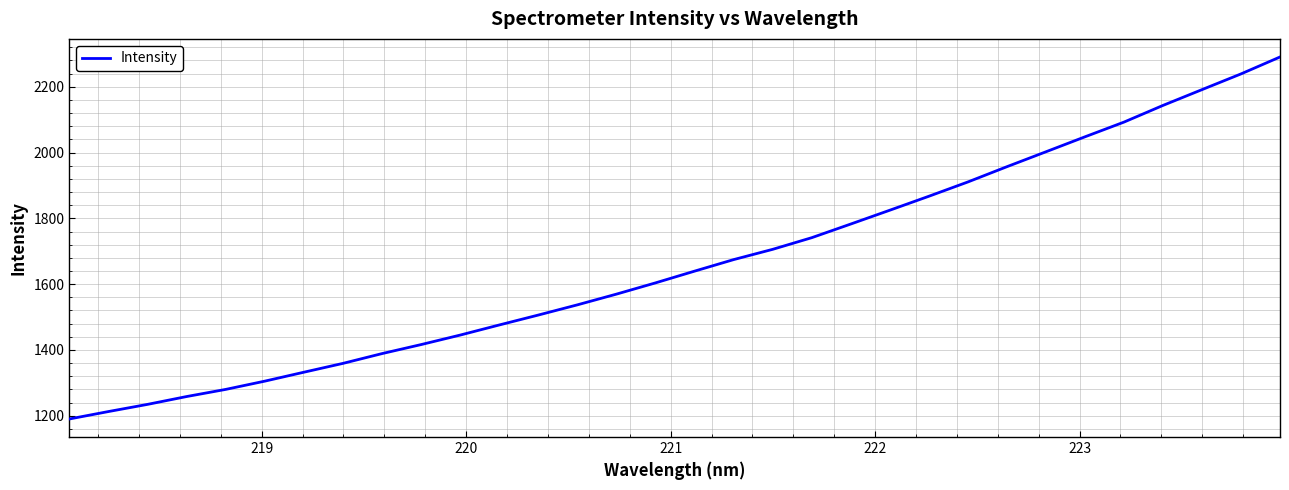

What is the smallest value displayed?

1190.3